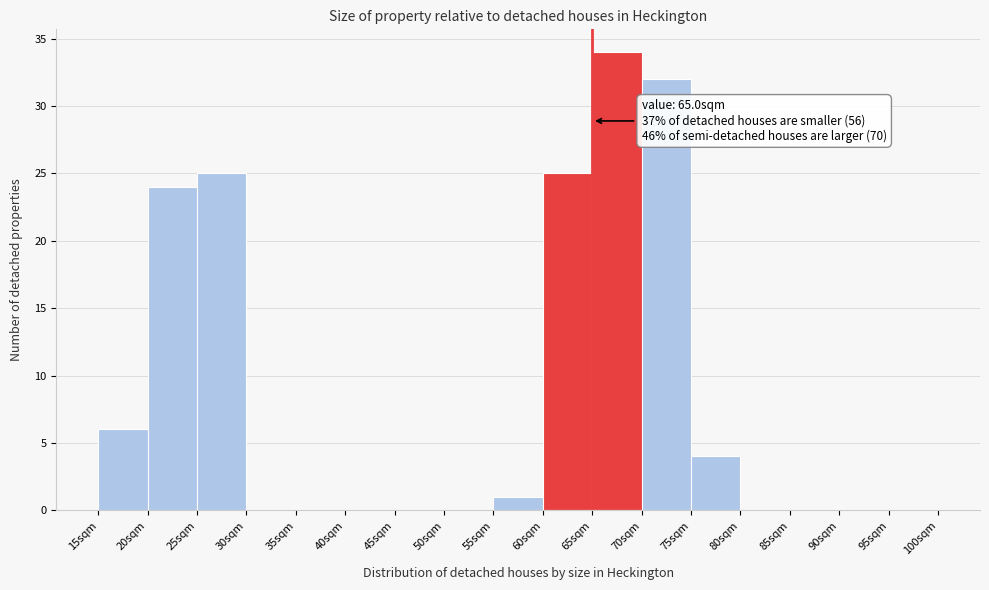

Over which range of the x-axis is the bar tallest?

65 to 70